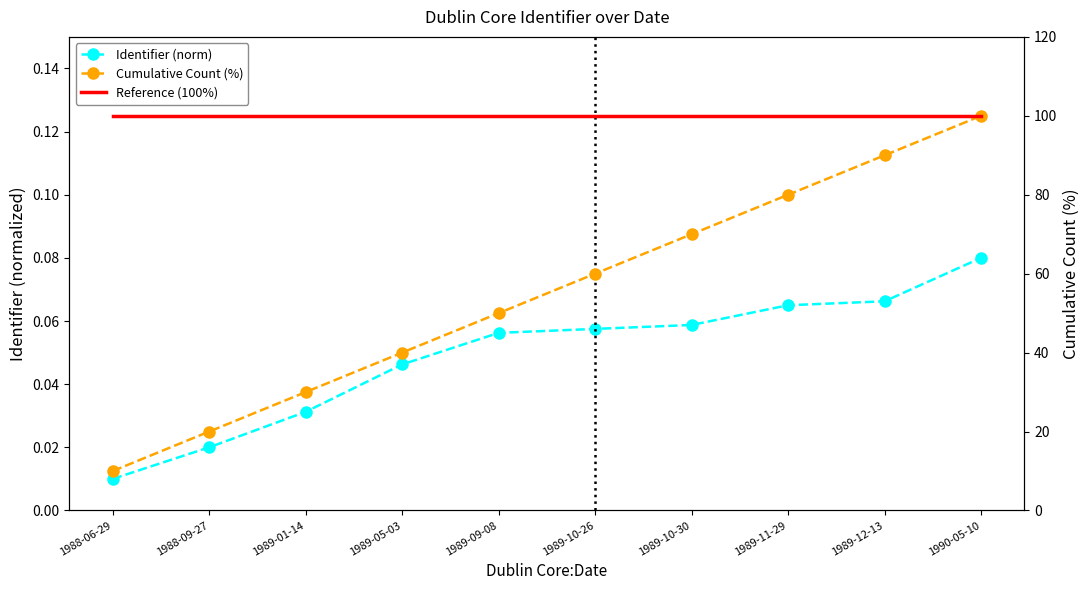

Rank the categories by Identifier (norm) value from lowest to highest.

1988-06-29, 1988-09-27, 1989-01-14, 1989-05-03, 1989-09-08, 1989-10-26, 1989-10-30, 1989-11-29, 1989-12-13, 1990-05-10